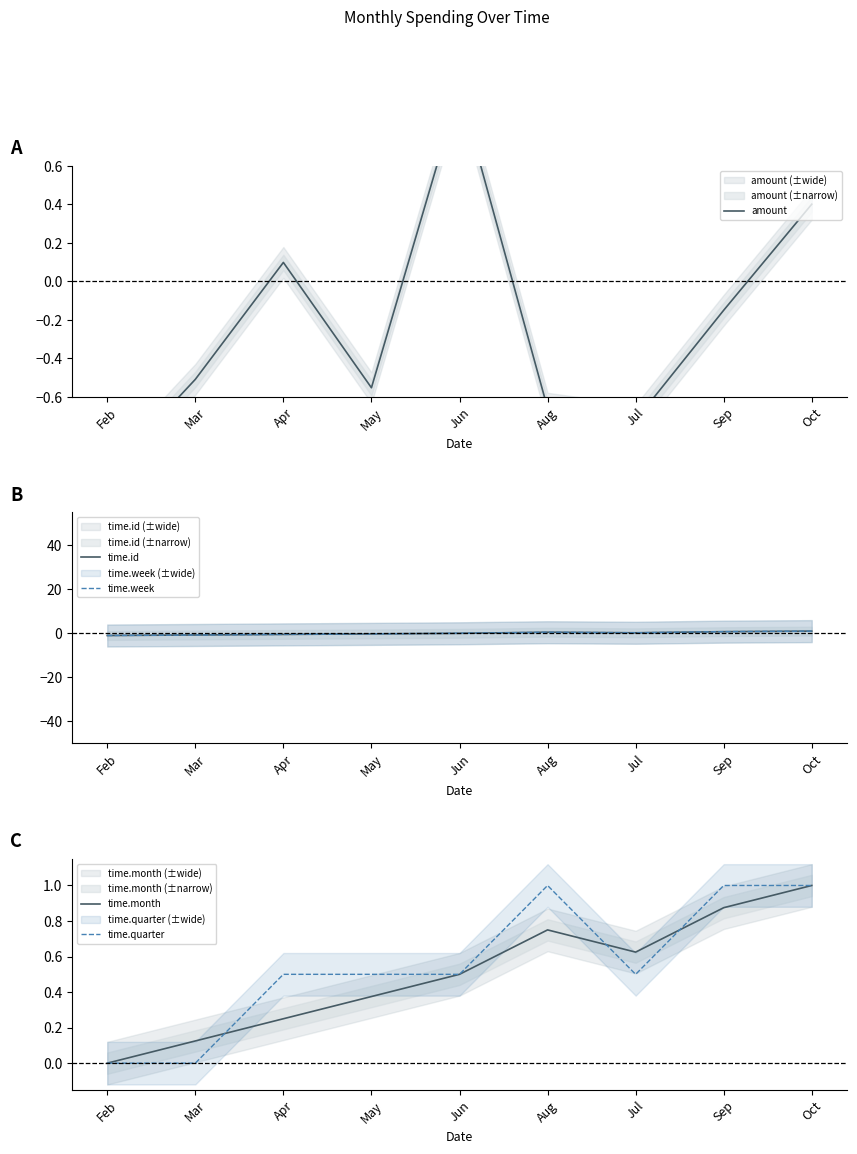

What is the value of the amount point at the 3rd from the left?

0.1